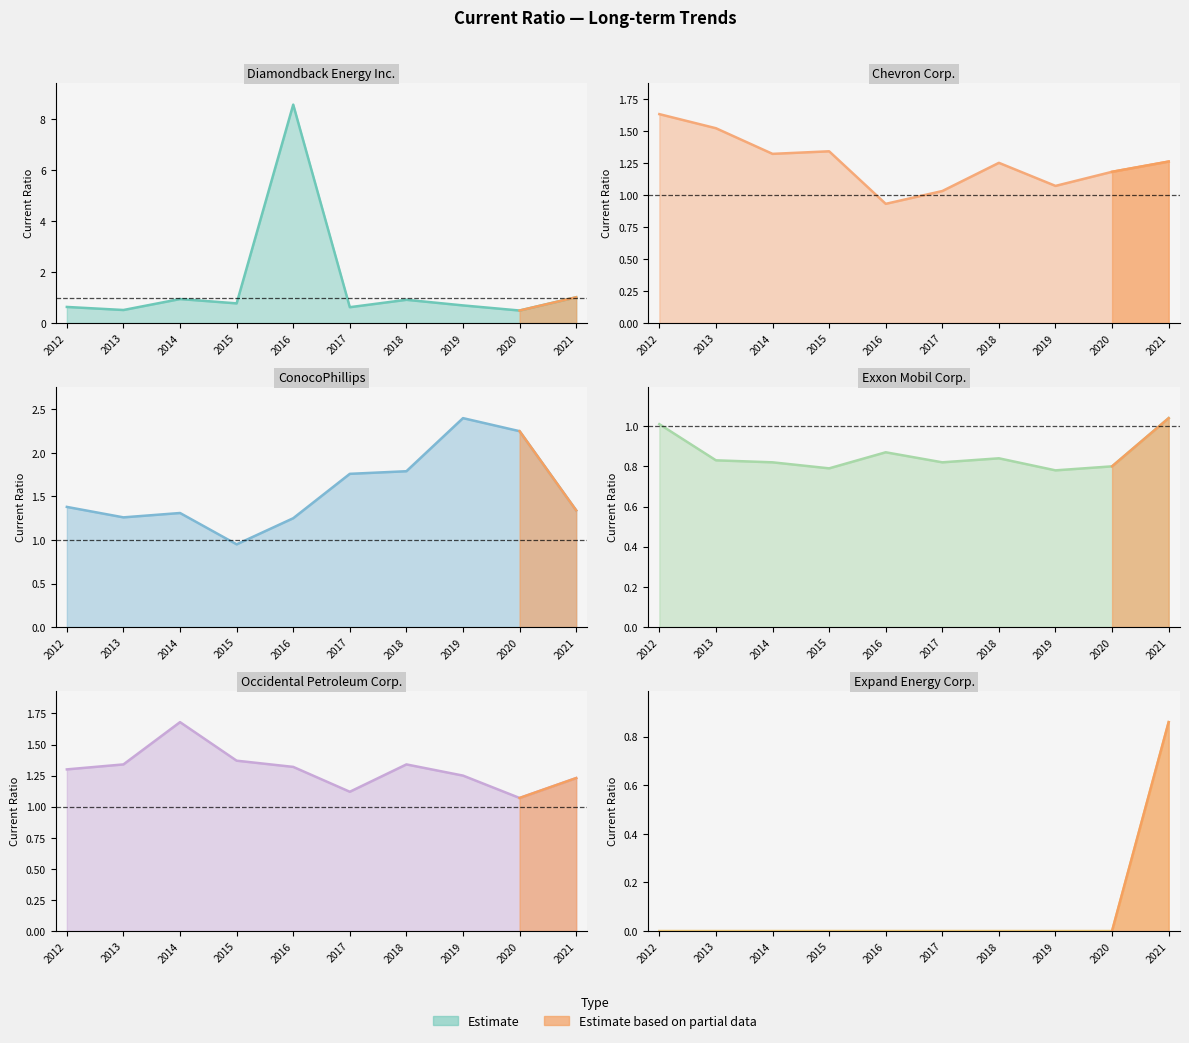

Does the chart have visible grid lines?

No